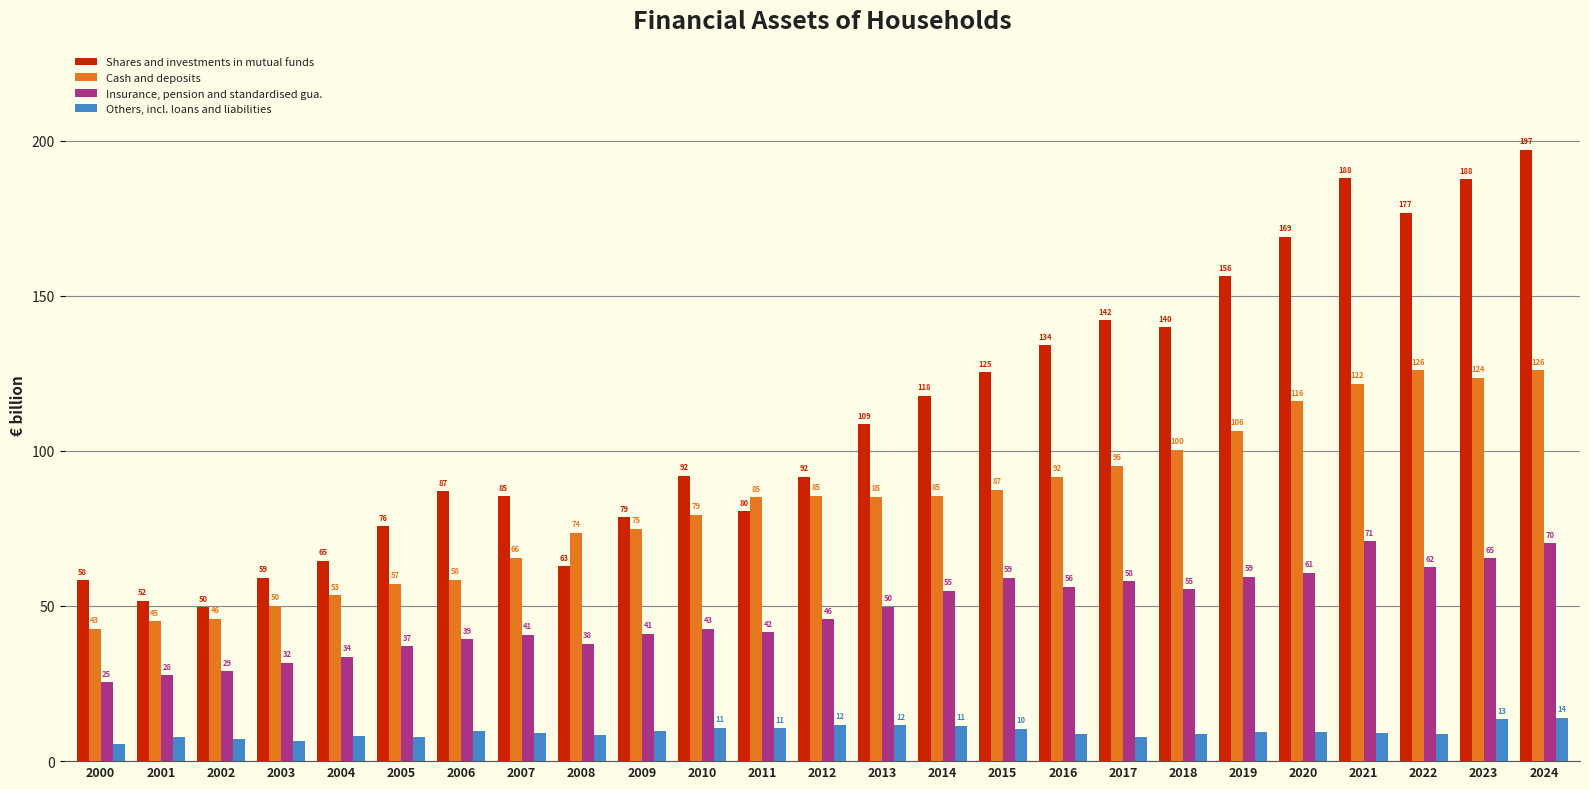

Which series changed the most between 2011 and 2013?

Shares and investments in mutual funds